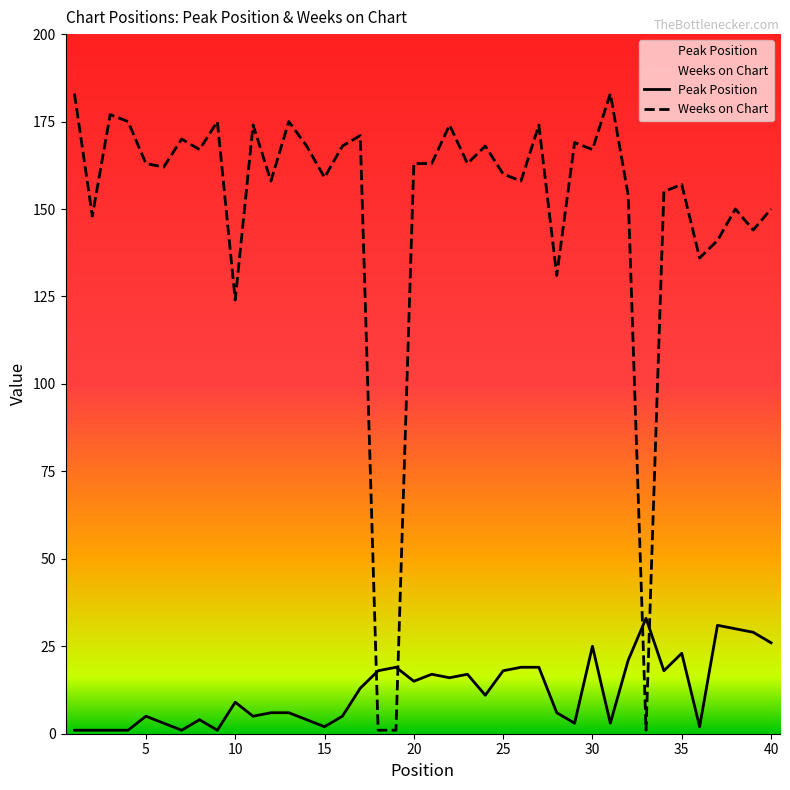

Does the chart display data point markers on the line(s)?

No